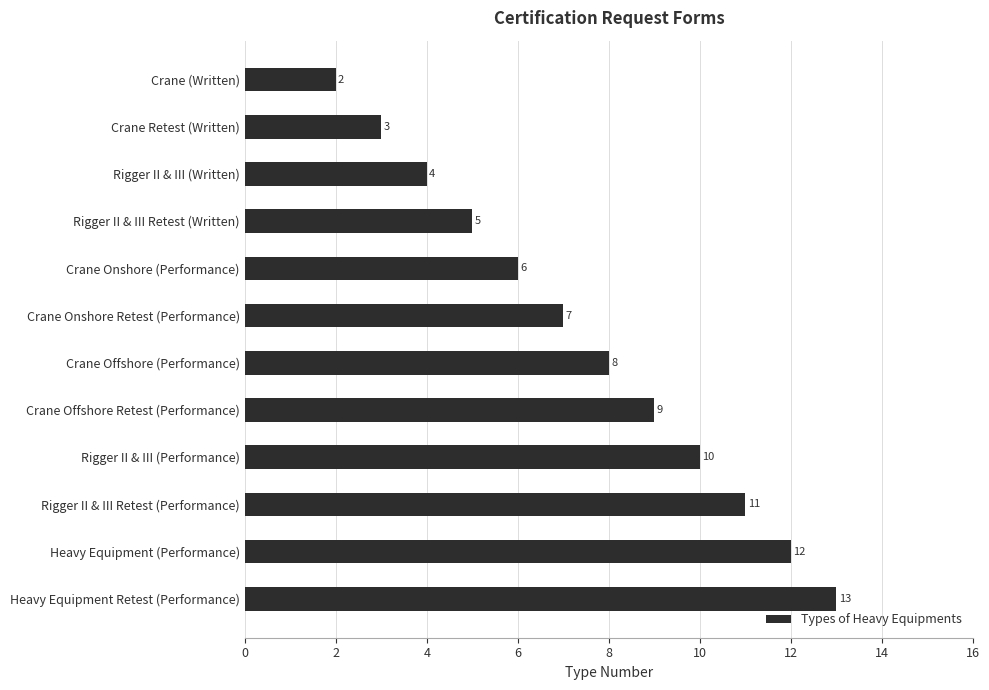

What is the approximate value at Crane Onshore (Performance), to the nearest 5?

5